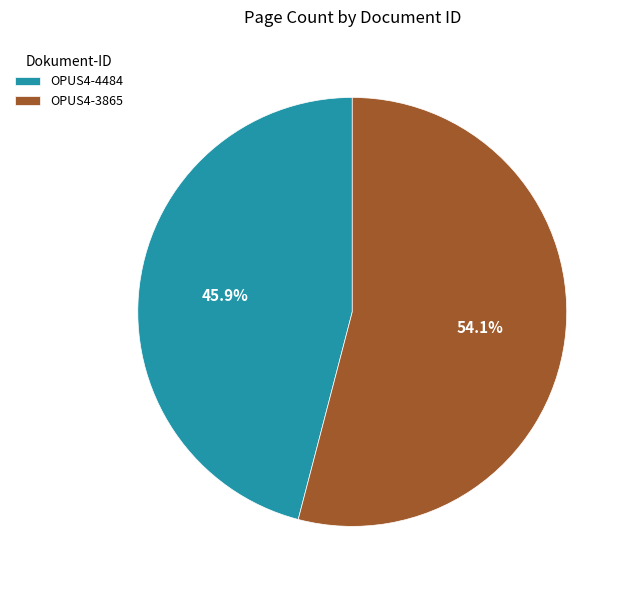

To the nearest percent, what portion does OPUS4-4484 represent?

46%